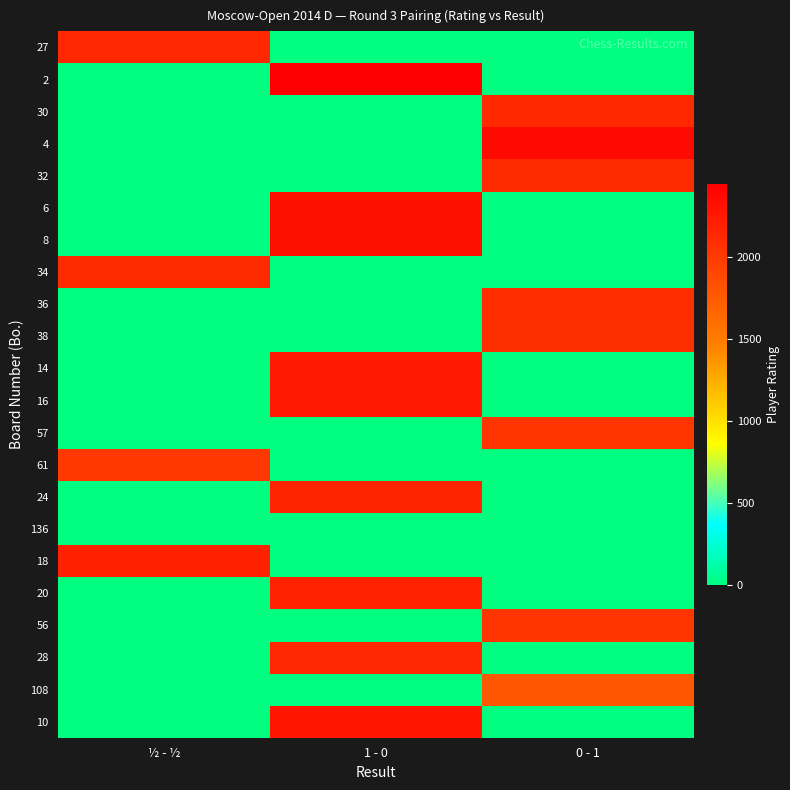

How many series are shown in this chart?

22